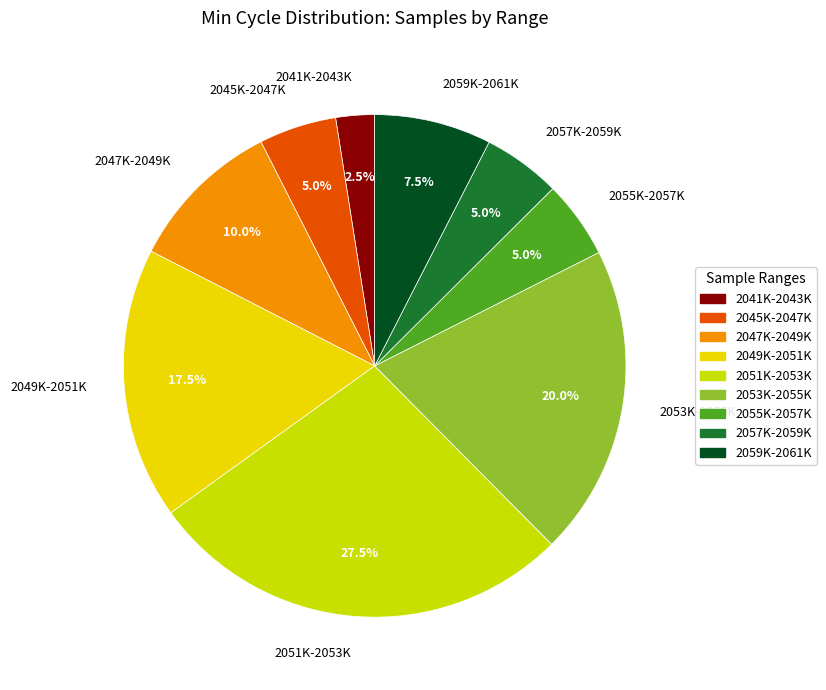

Combined, do 2055K-2057K and 2047K-2049K account for over 50%?

No